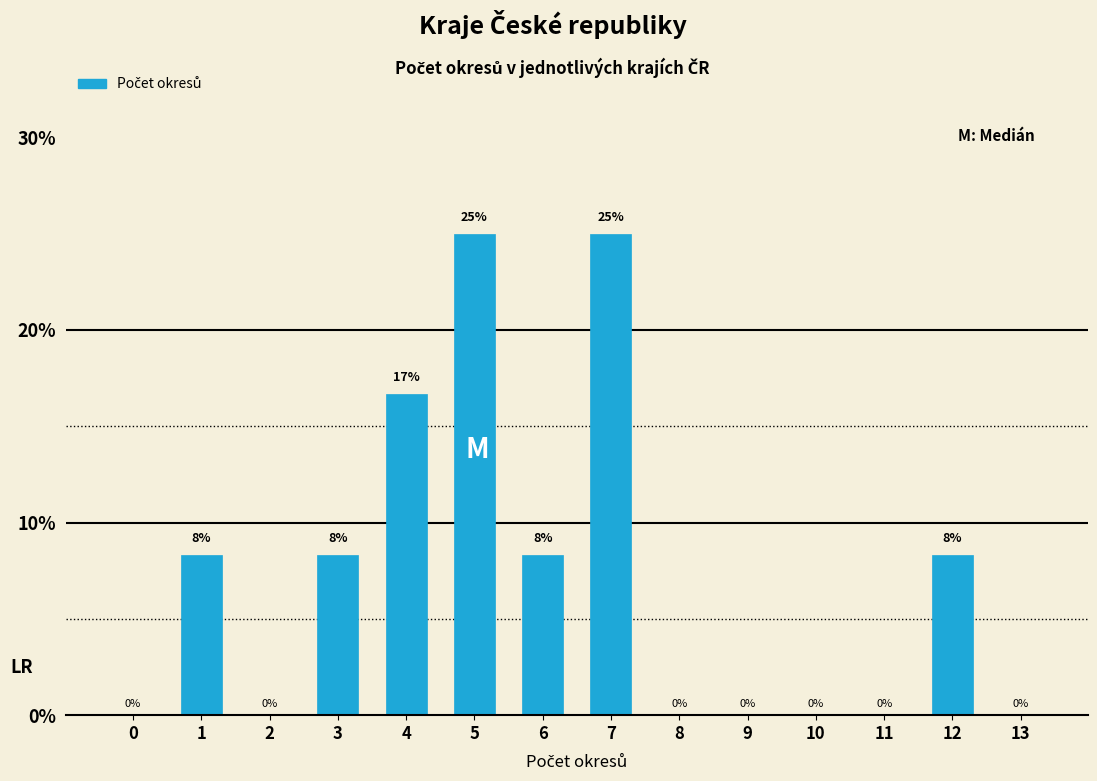

What is the maximum value shown in the chart?

25.0